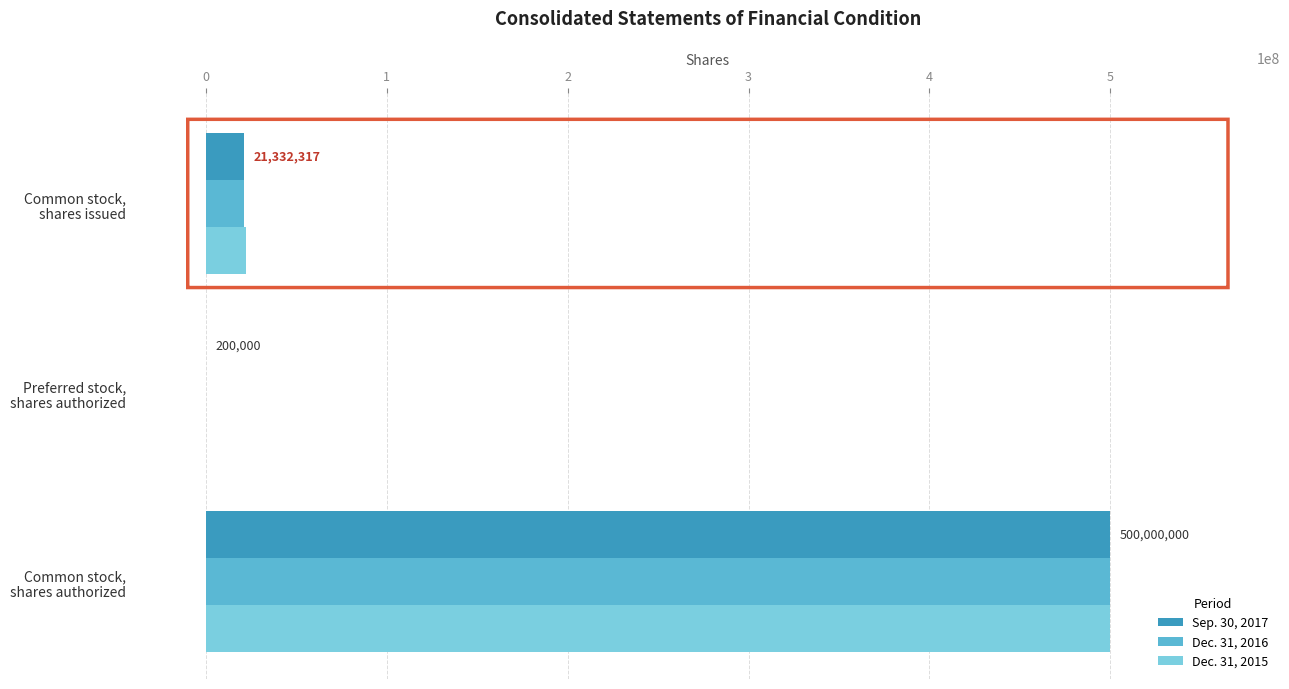

Which series has the widest spread of values?

Sep. 30, 2017